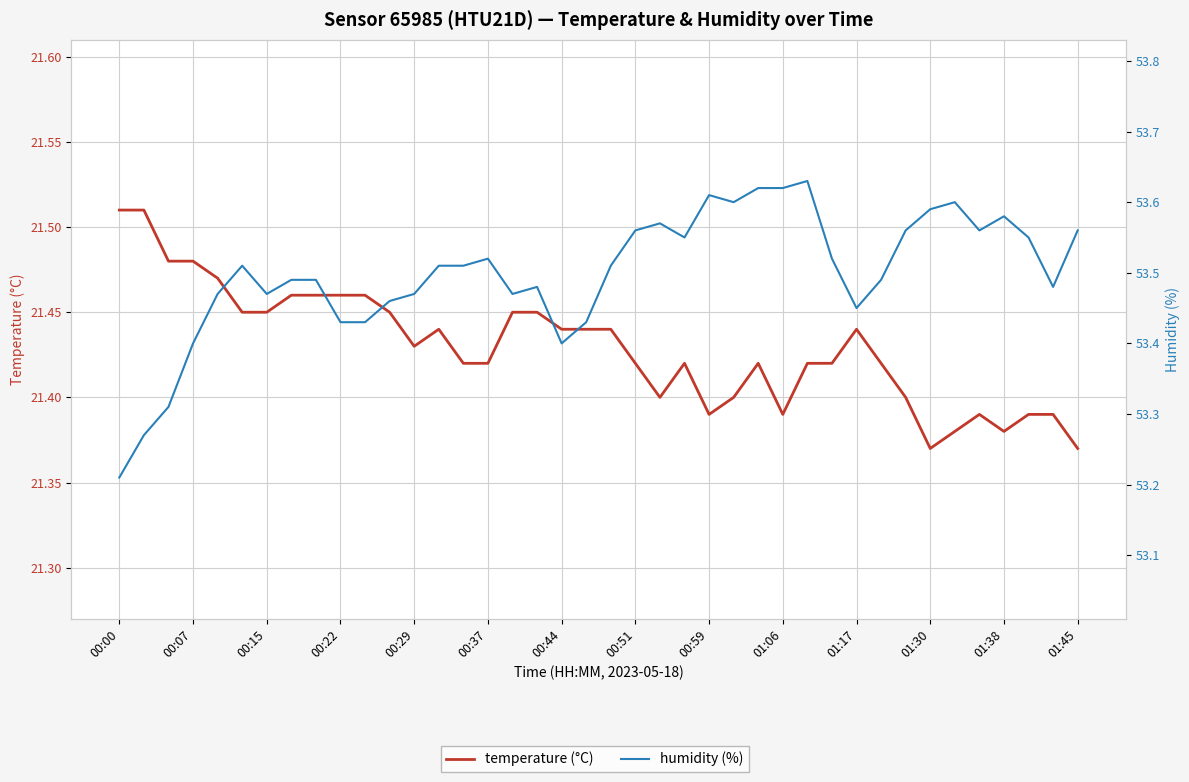

The value of temperature (°C) at 00:51 is 36.1. True or false?

False